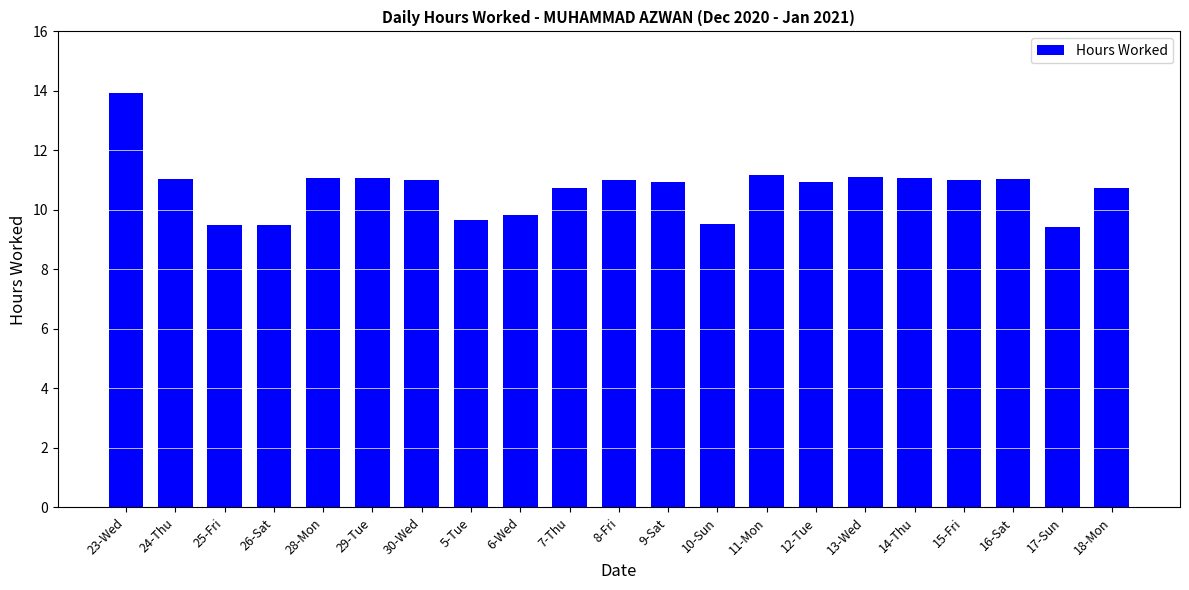

The chart shows a value of 11.1 at 16-Sat. True or false?

True